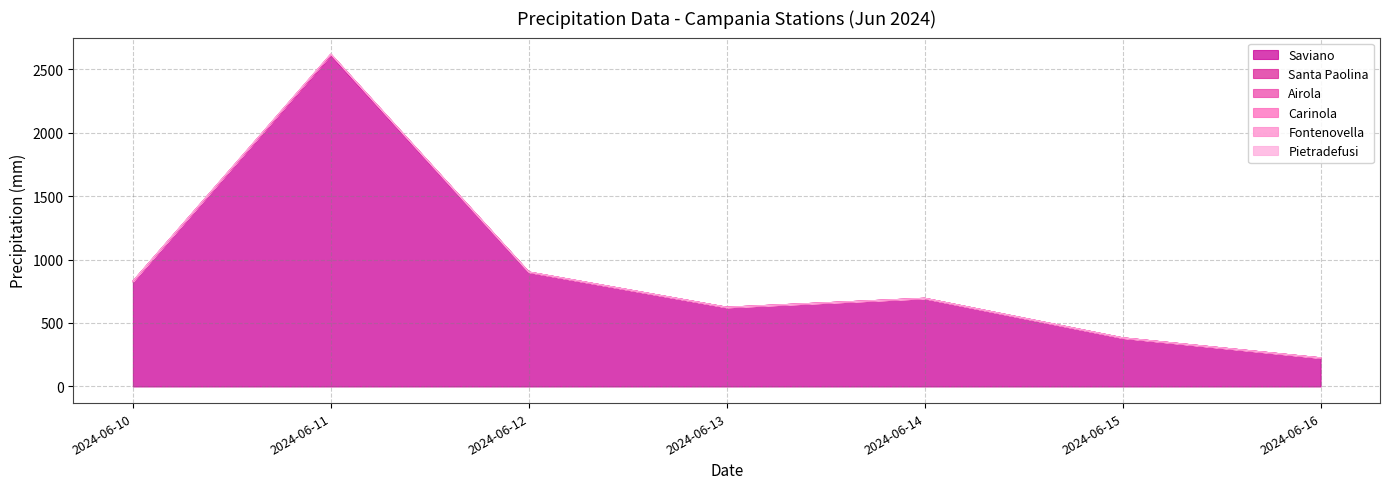

The Santa Paolina series shows 0.0 at 2024-06-13. True or false?

True